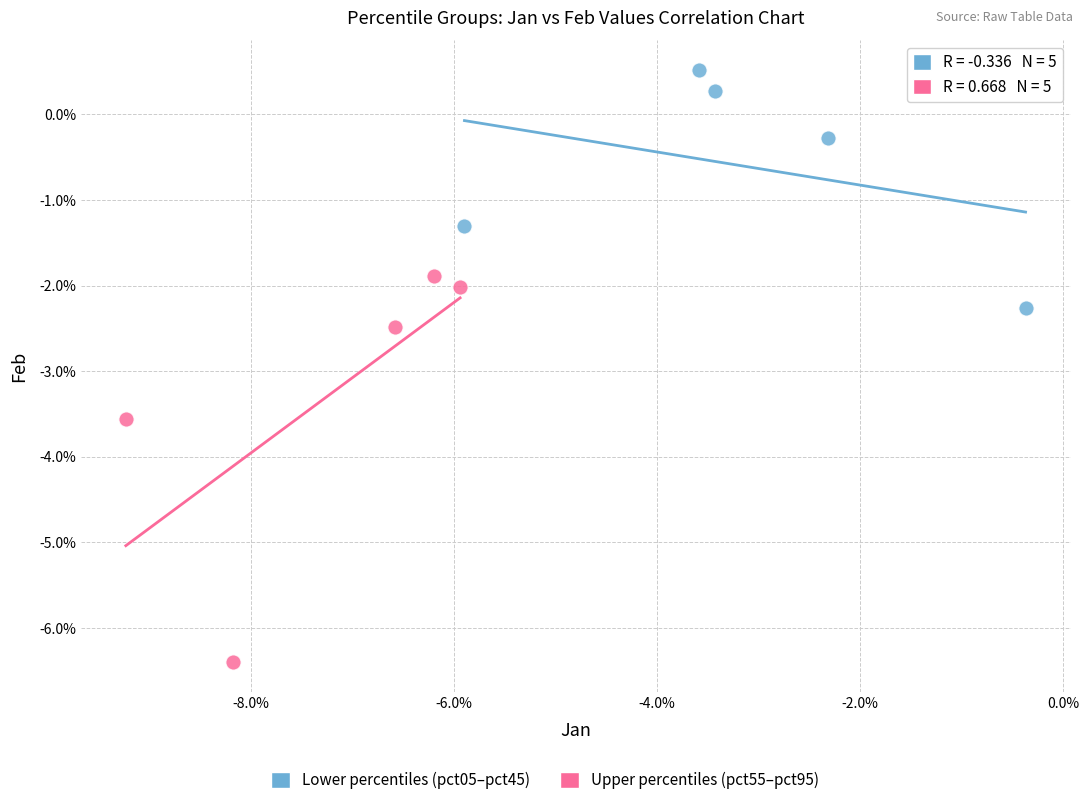

Which series contains the lowest Y value?

Upper percentiles (pct55–pct95)